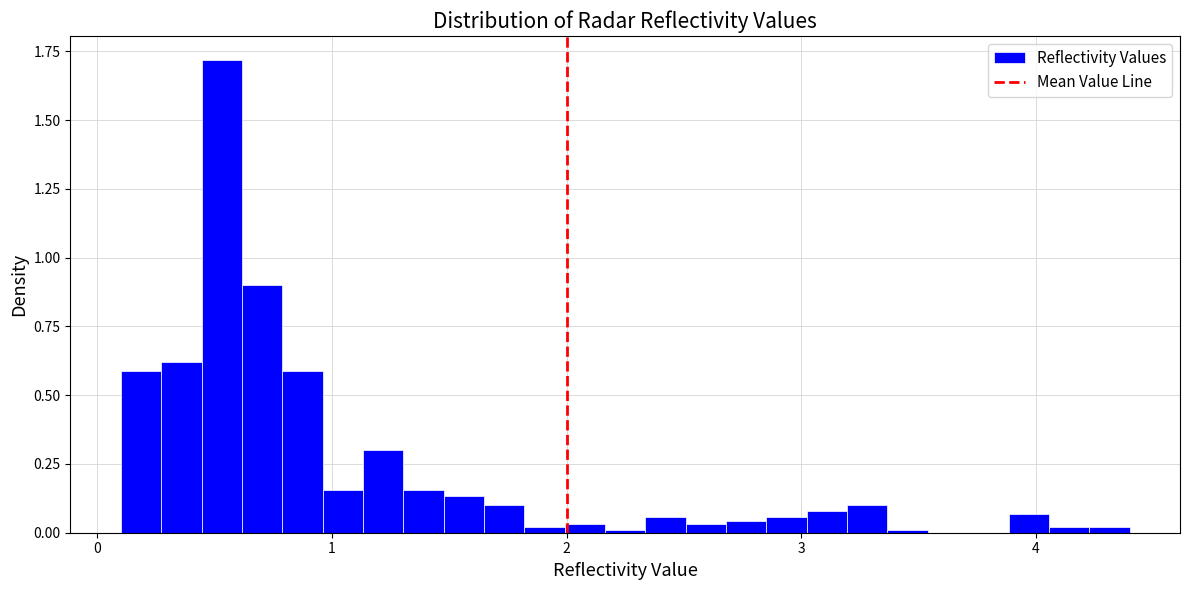

Around what value on the x-axis is the tallest bar? Give the approximate position of its centre, as read against the axis.

0.5